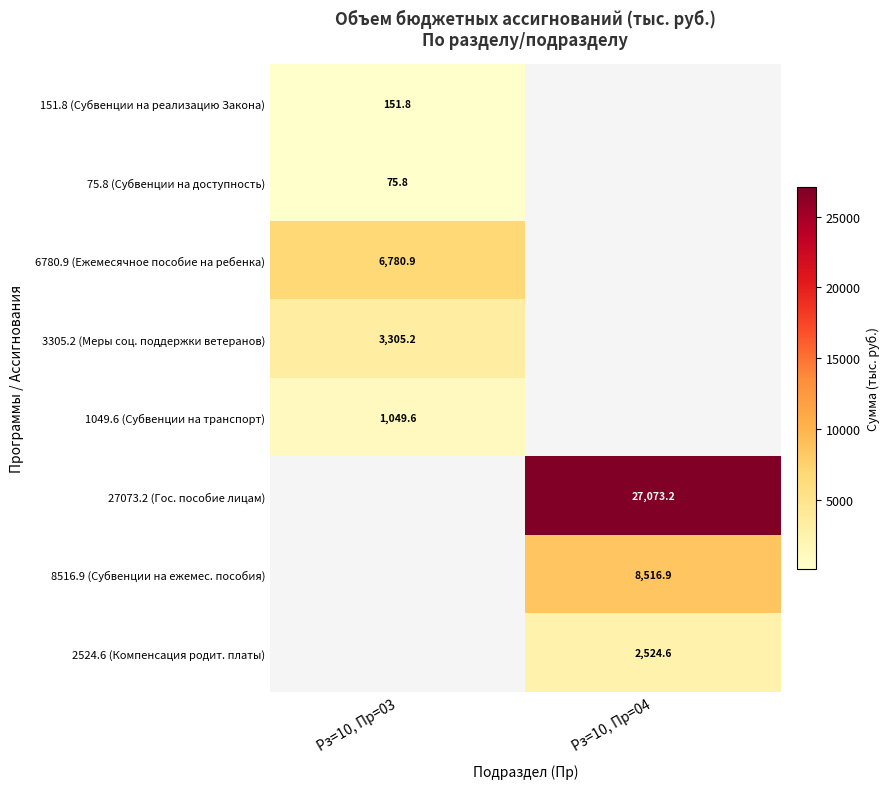

Is it true that 8516.9 (Субвенции на ежемес. пособия) equals 15013.0 at Рз=10, Пр=04?

False